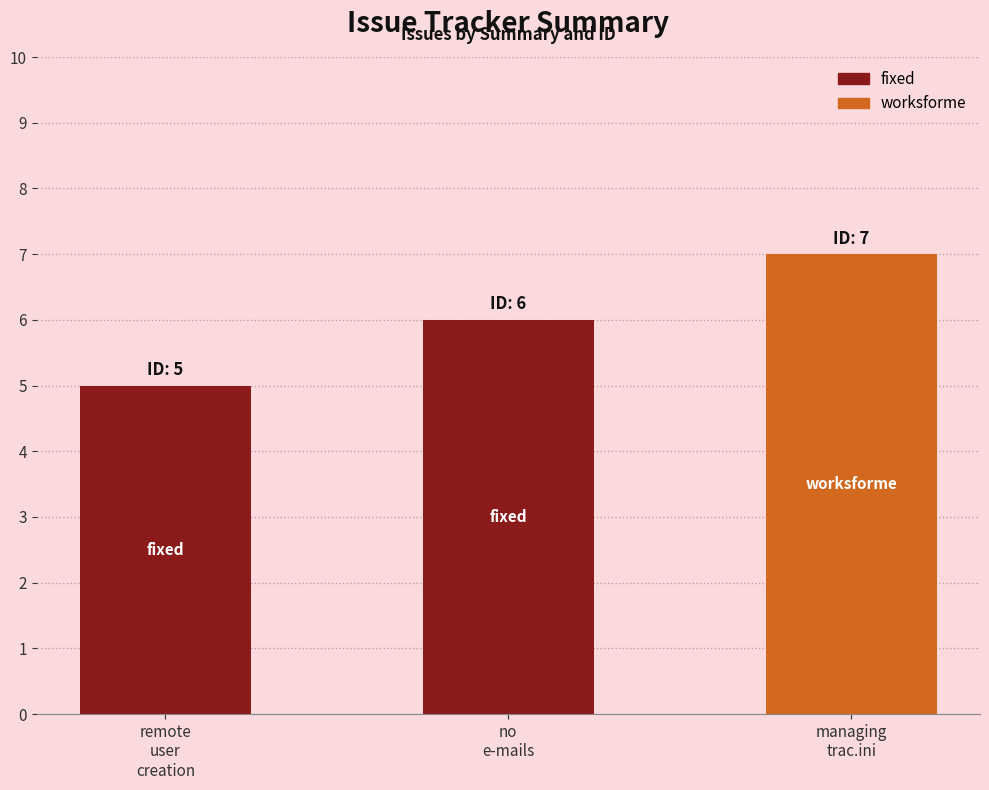

At which category does the chart reach its minimum across all series?

remote
user
creation